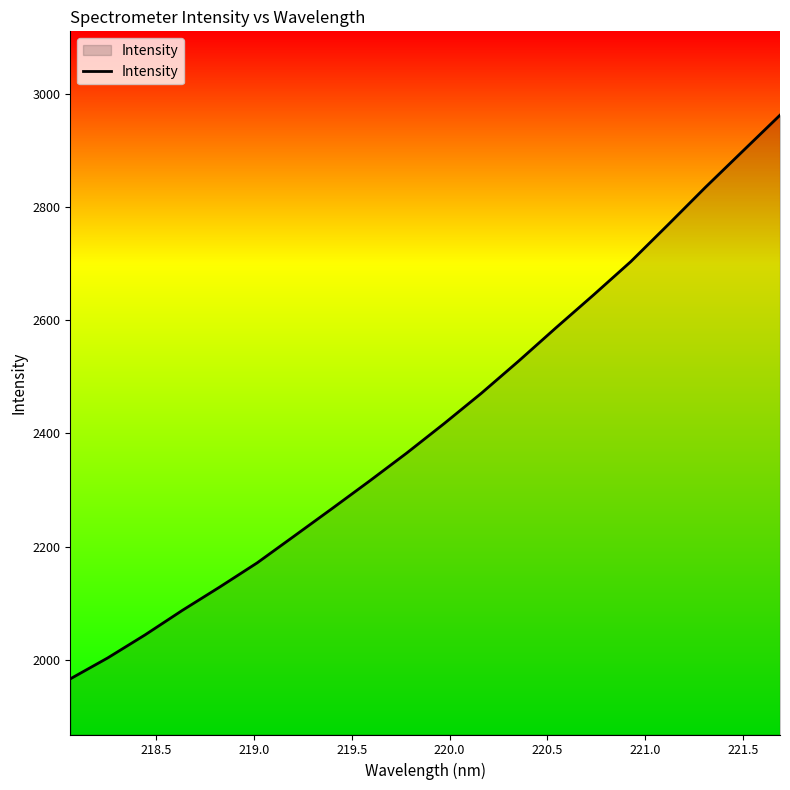

What is the minimum value shown in the chart?

1966.3